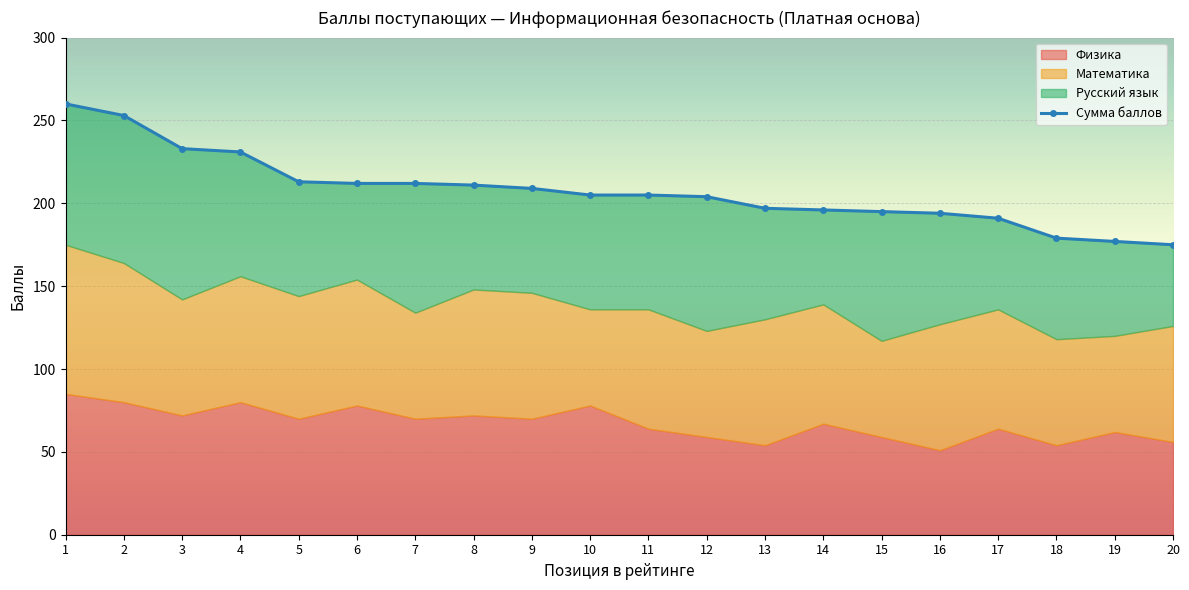

What is the value of the 18th point from the left?

179